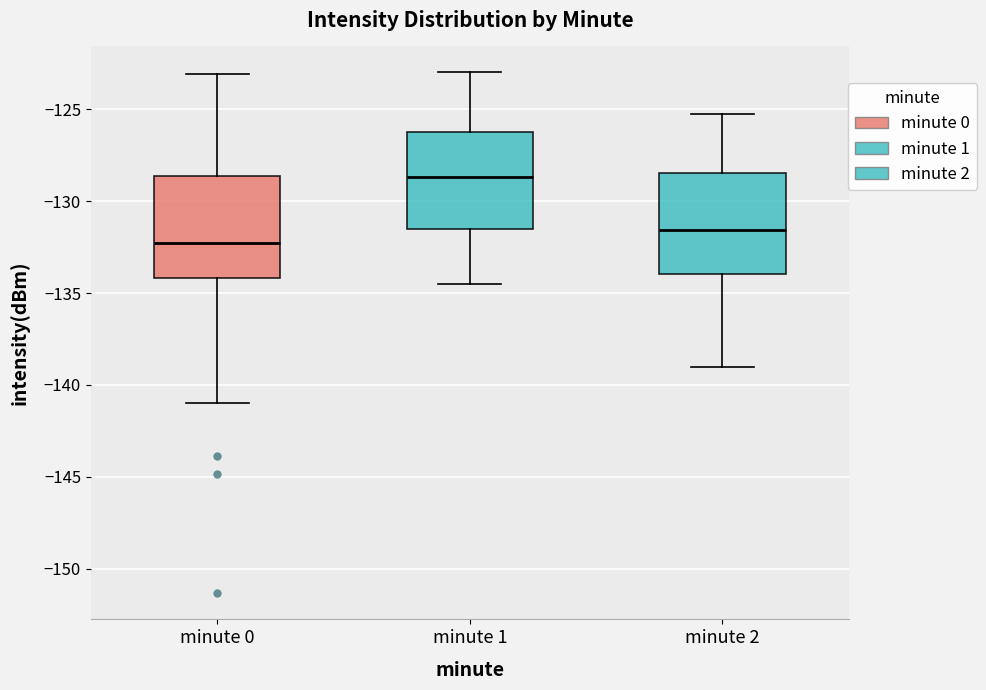

Reading left to right, transcribe this box plot: for each box, give where its median line is, the range the box spans, and where its two whiskers end, as read against the y-axis. The values are not printed on the chart, so give them approximately, as read against the axis.

minute 0: median -132.5, box -134.0 to -128.5, whiskers -141.0 to -123.0
minute 1: median -128.5, box -131.5 to -126.0, whiskers -134.5 to -123.0
minute 2: median -131.5, box -134.0 to -128.5, whiskers -139.0 to -125.0